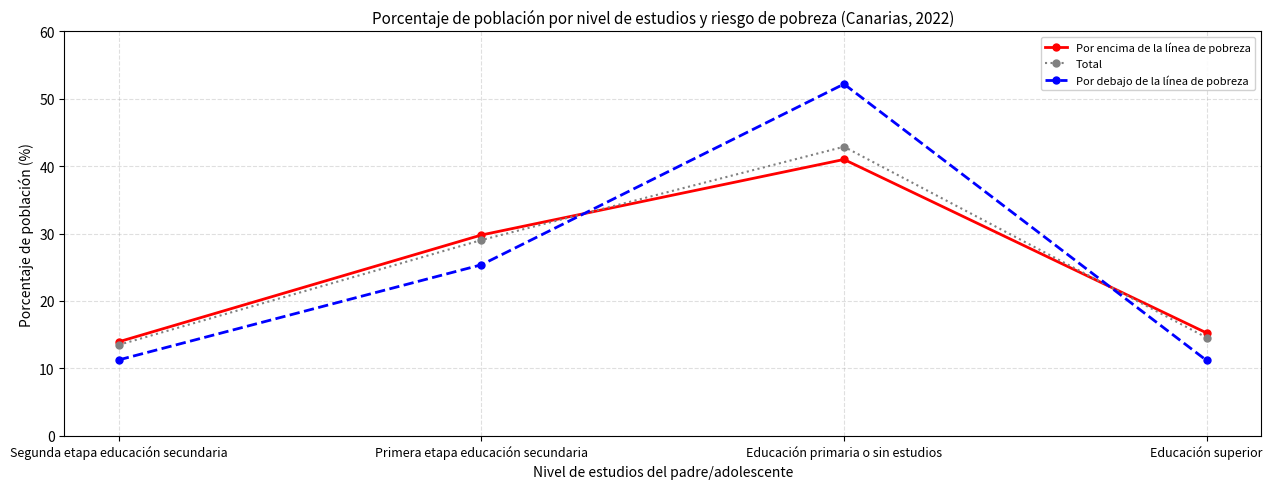

What value does the Por encima de la línea de pobreza series have at Educación primaria o sin estudios?

41.0